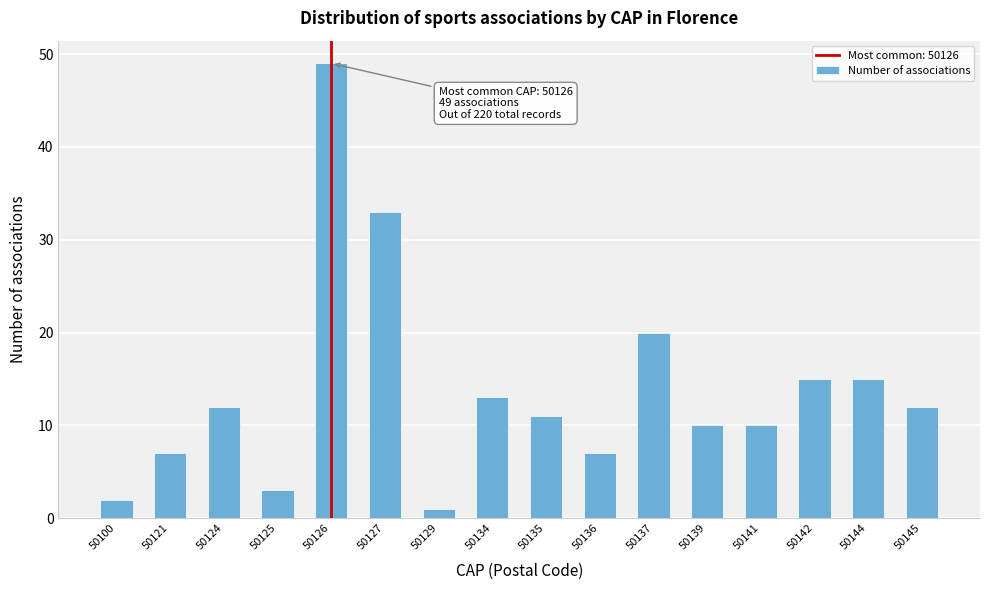

Reading left to right, extract all data points from this chart.

50100=2	50121=7	50124=12	50125=3	50126=49	50127=33	50129=1	50134=13	50135=11	50136=7	50137=20	50139=10	50141=10	50142=15	50144=15	50145=12